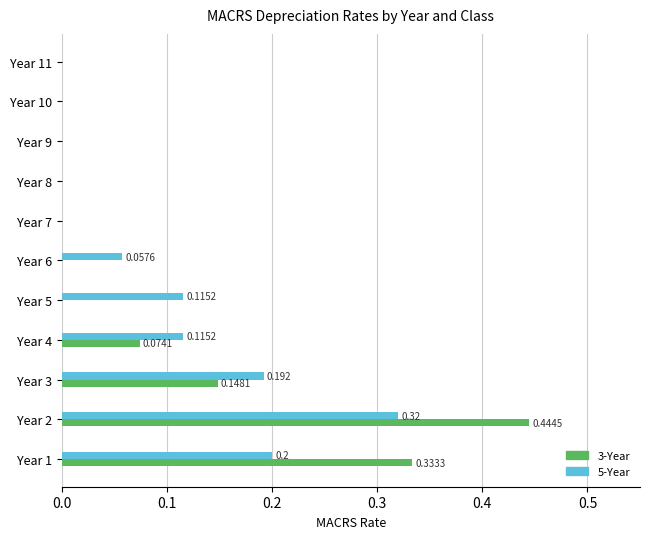

How many categories are shown in the chart?

11